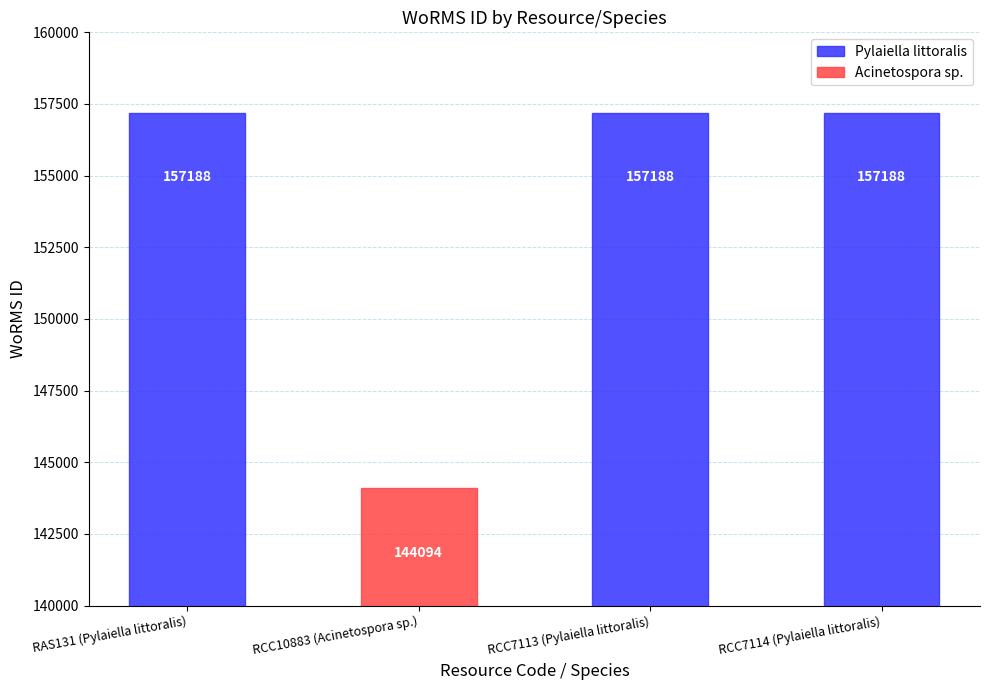

What is the label of the 4th bar from the right?

RAS131 (Pylaiella littoralis)